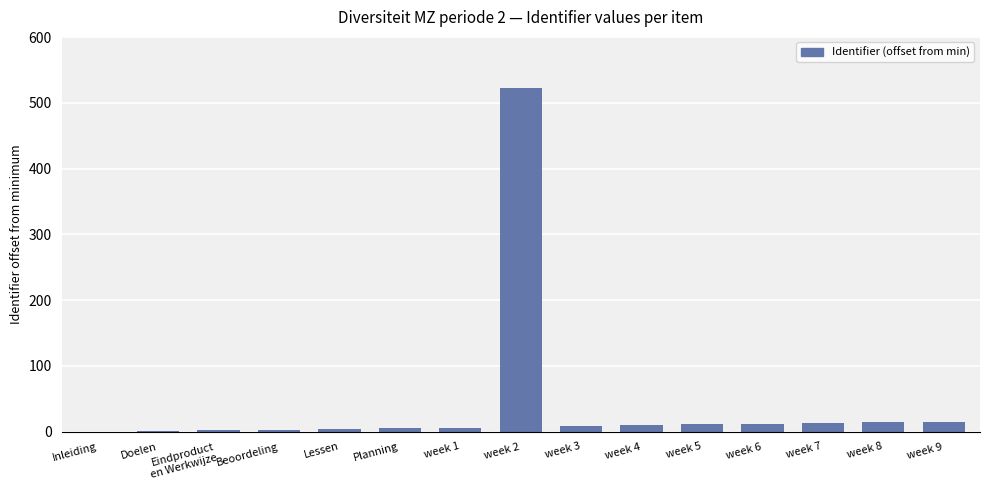

Is it true that the value at Inleiding is 0?

True